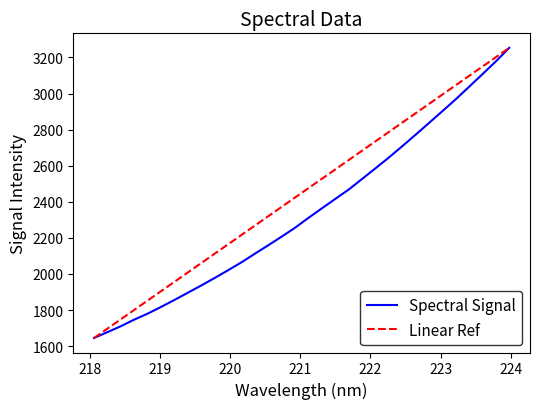

What is the minimum value for Spectral Signal?

1645.2